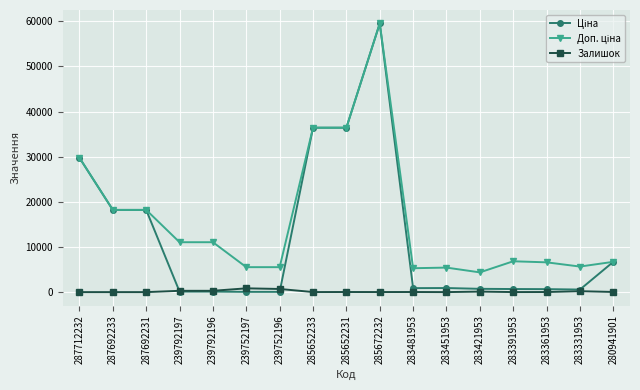

At how many categories does at least one series exceed 27364?

4